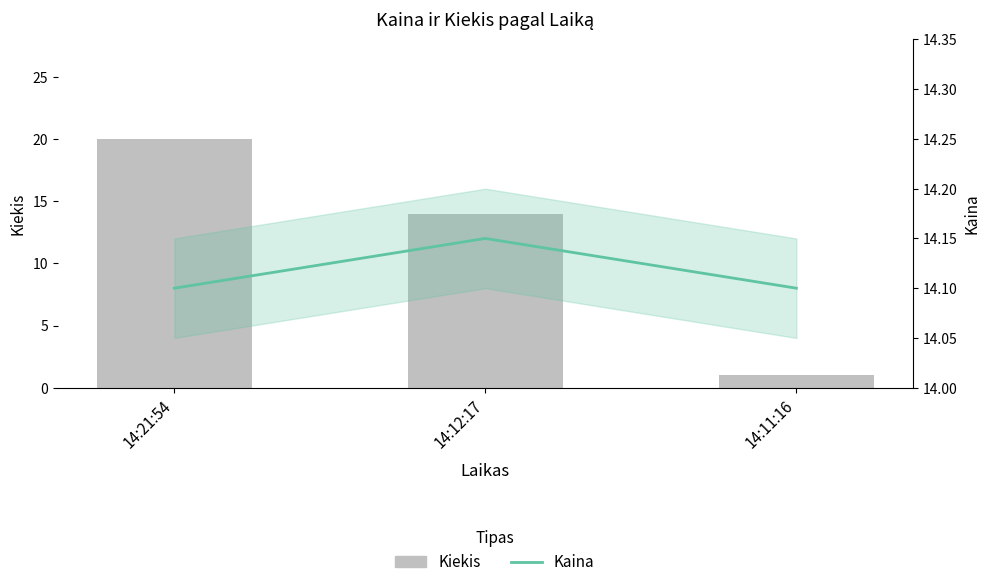

How many groups of bars are there?

3